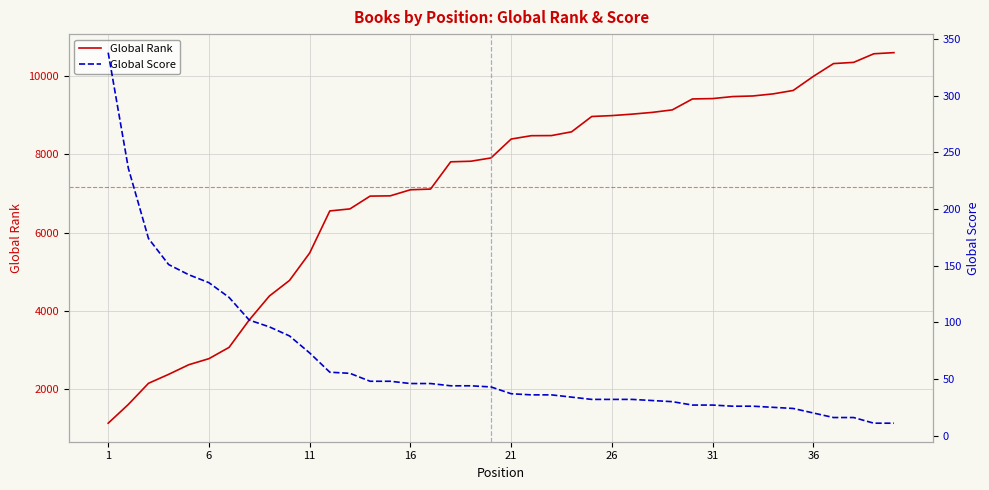

At which category is the sum across all series the highest?

40